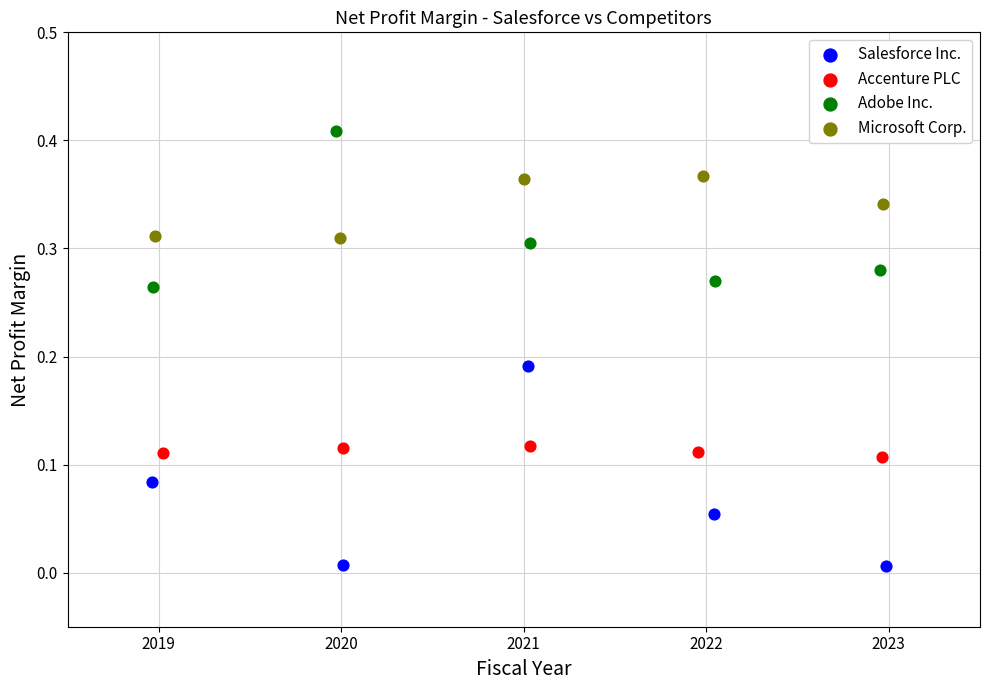

Which series has the largest Y range (max minus min)?

Salesforce Inc.